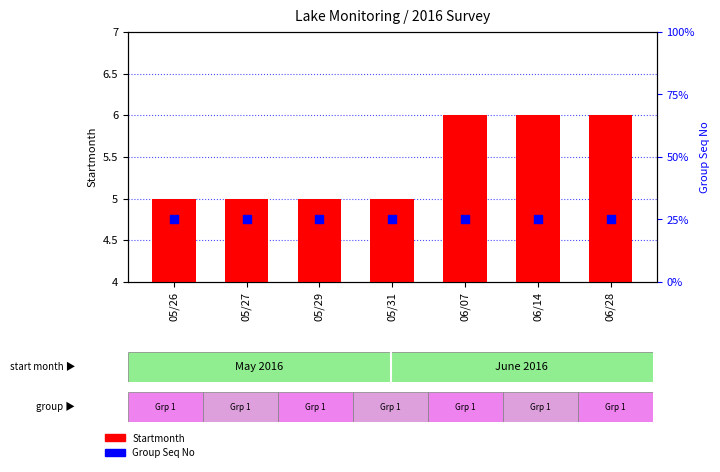

What are all the series names shown in the legend?

Startmonth, Group Seq No